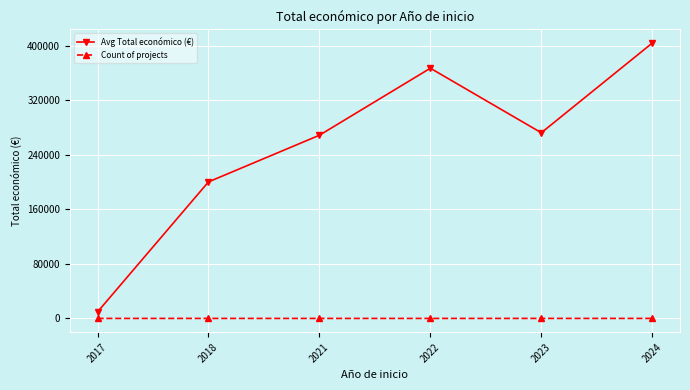

What is the value of the Count of projects point at the 2nd from the left?

7.0